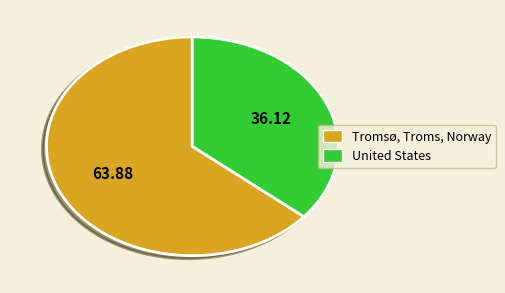

Which category has the smallest portion of the pie?

United States